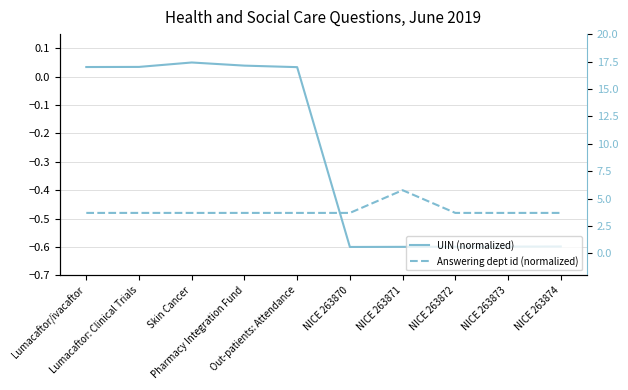

True or false: UIN (normalized) has a value of 0.0 at Out-patients: Attendance.

False